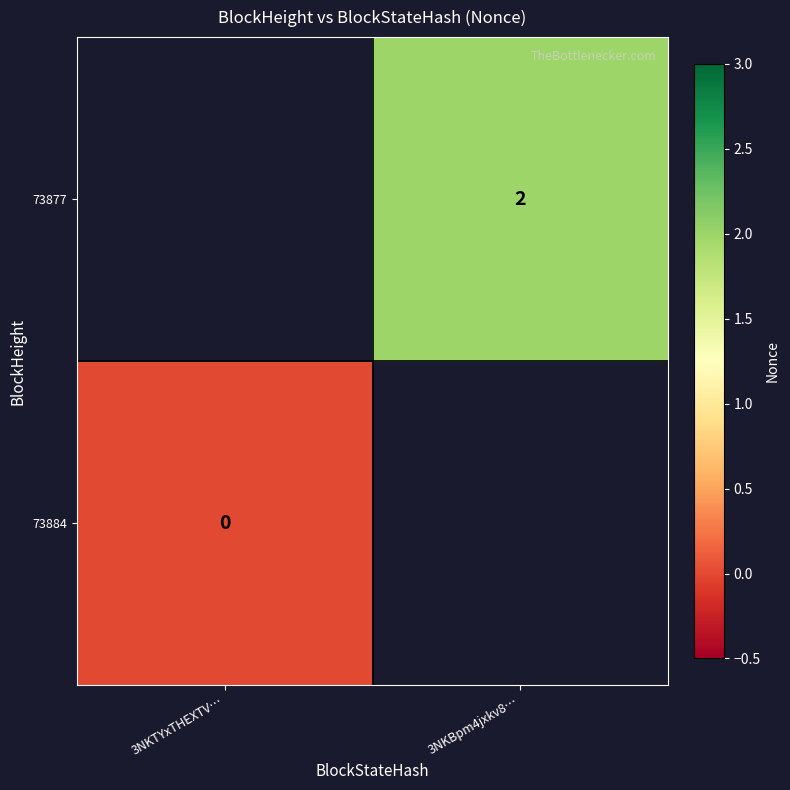

Is it true that 73877 equals 2 at 3NKBpm4jxkv8…?

True